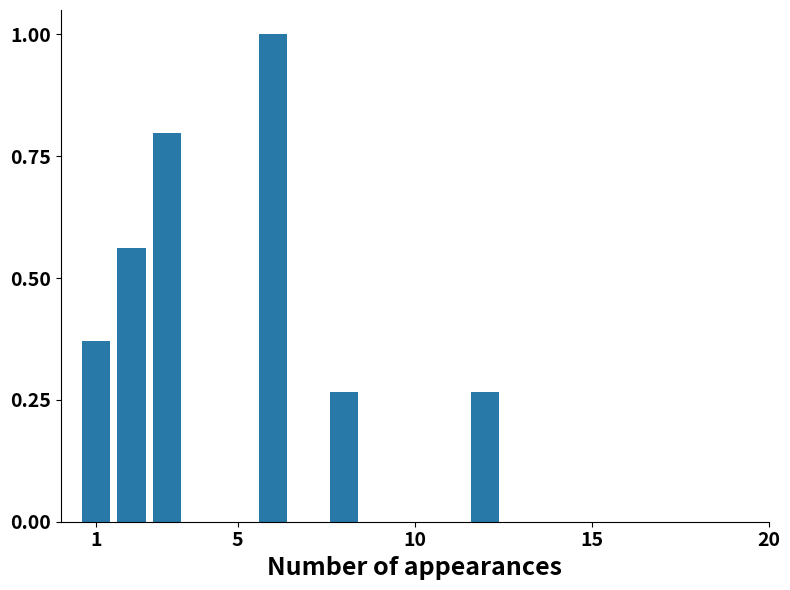

Count the values in the range 0 to 1.

7